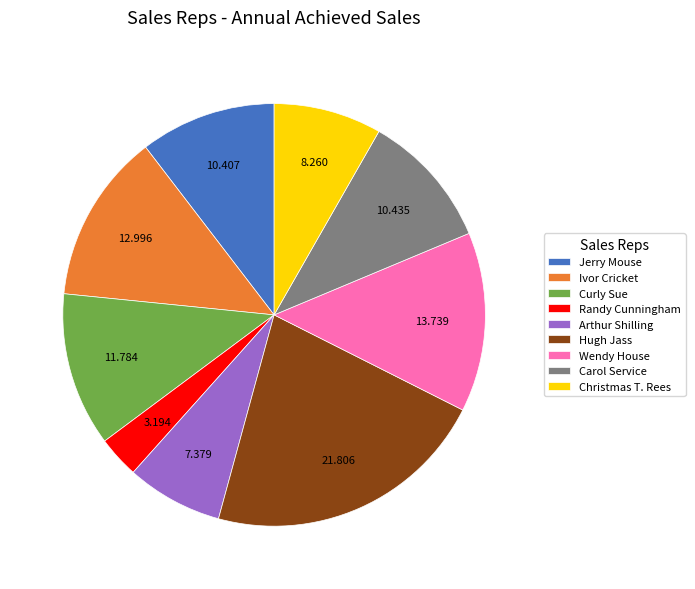

Is Hugh Jass the majority of the pie?

No